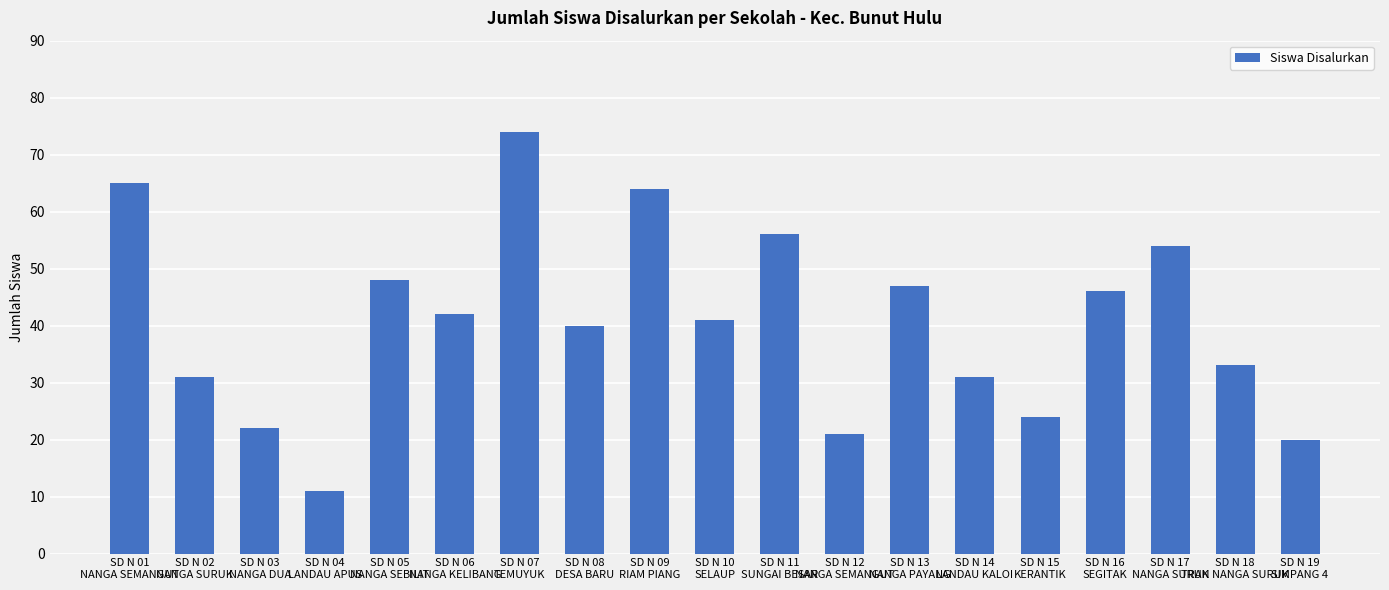

Count the number of categories in the chart.

19